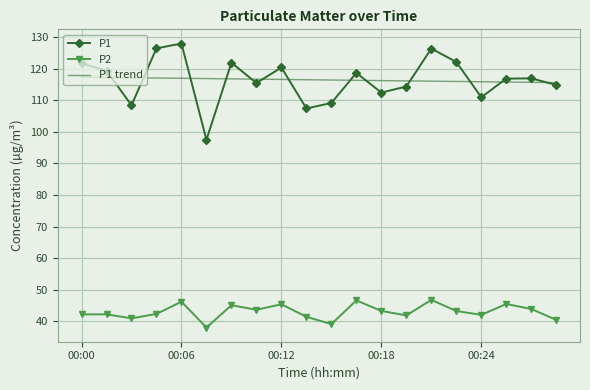

True or false: P1 trend and P2 cross at least once.

False